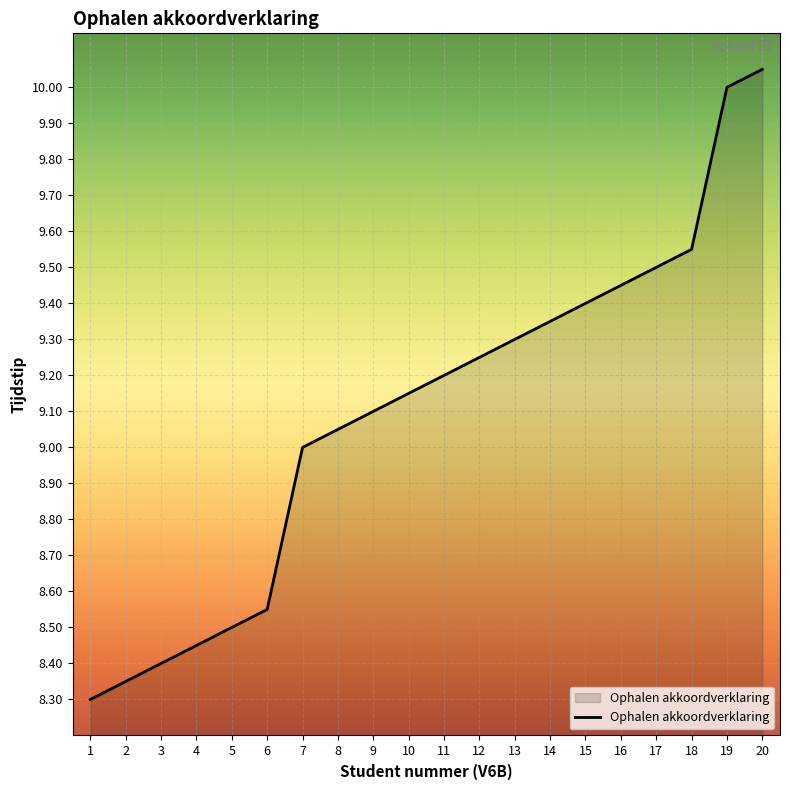

At which category does the chart reach its peak across all series?

20